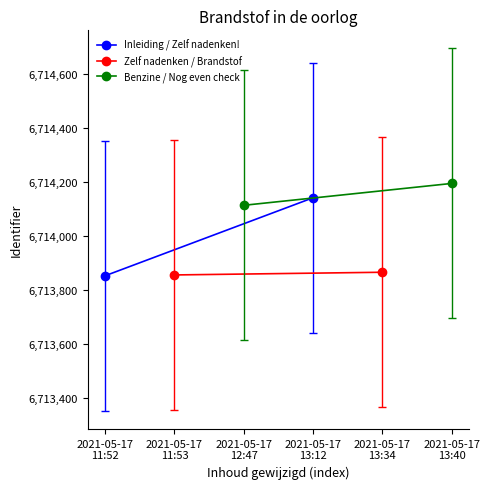

How many lines are shown in the chart?

3